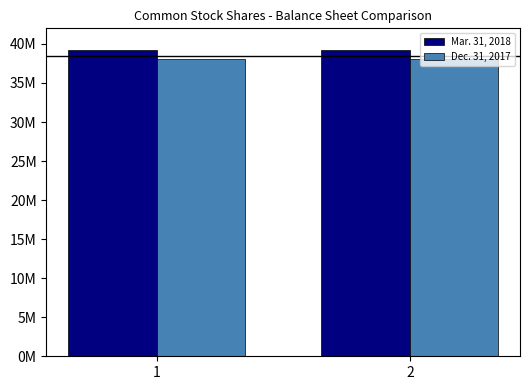

Reading right to left, extract all data points from this chart.

Mar. 31, 2018: 39214251	39214251
Dec. 31, 2017: 38121951	38121951